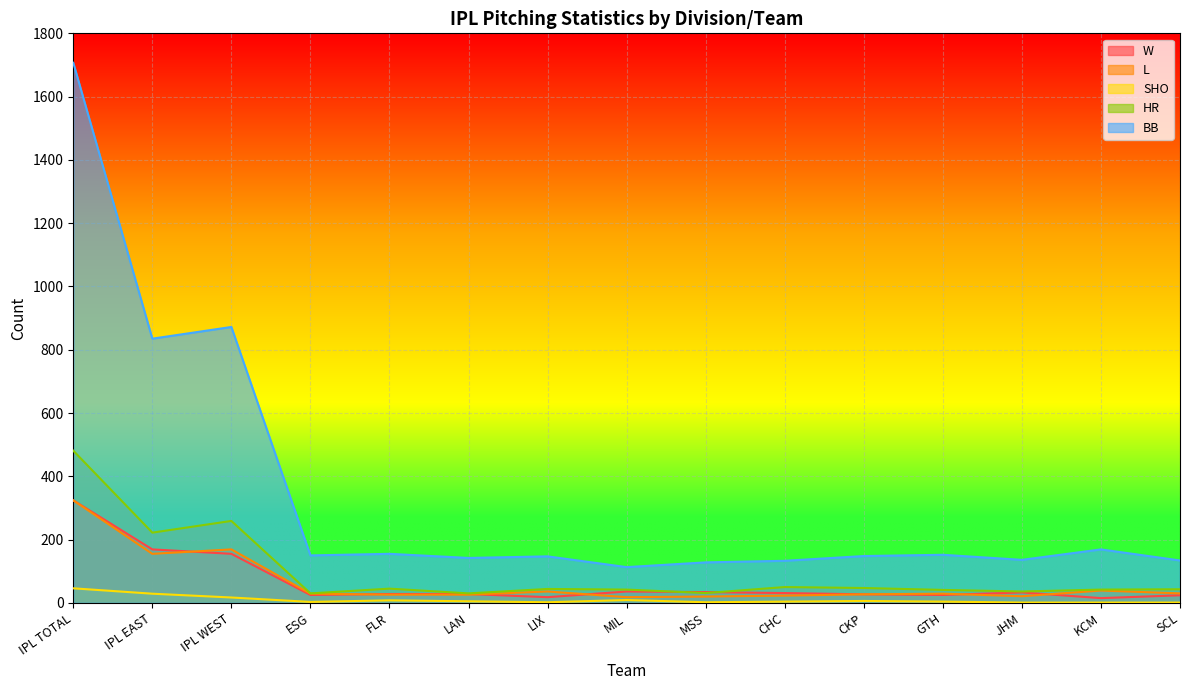

What is the approximate value of BB at FLR, to the nearest 100?

200